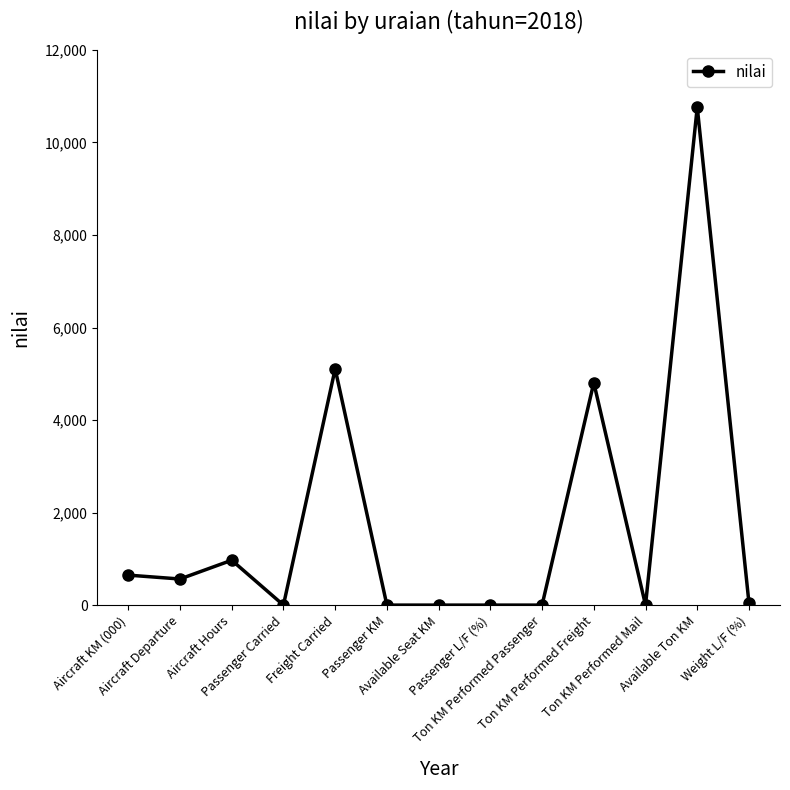

What is the sum of all values?

22903